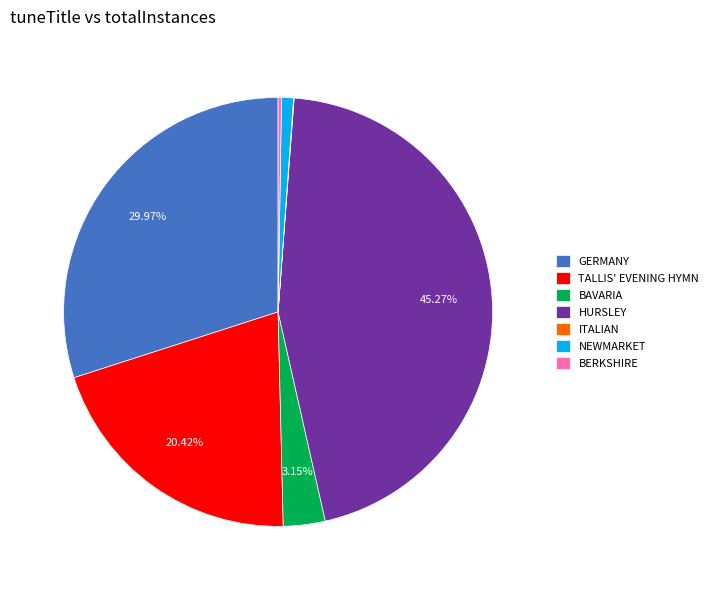

To the nearest percent, what is the average slice percentage?

14%